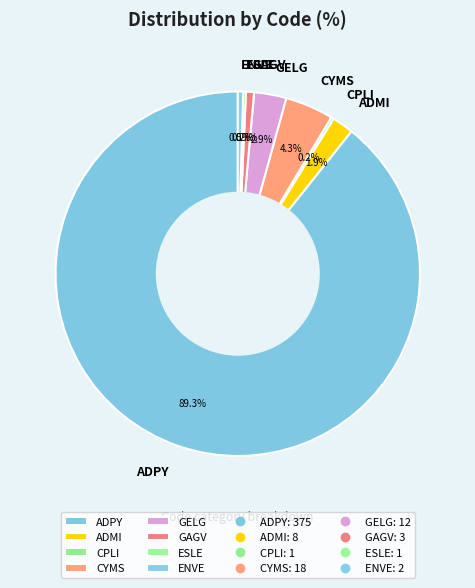

True or false: GAGV accounts for 11% of the total.

False